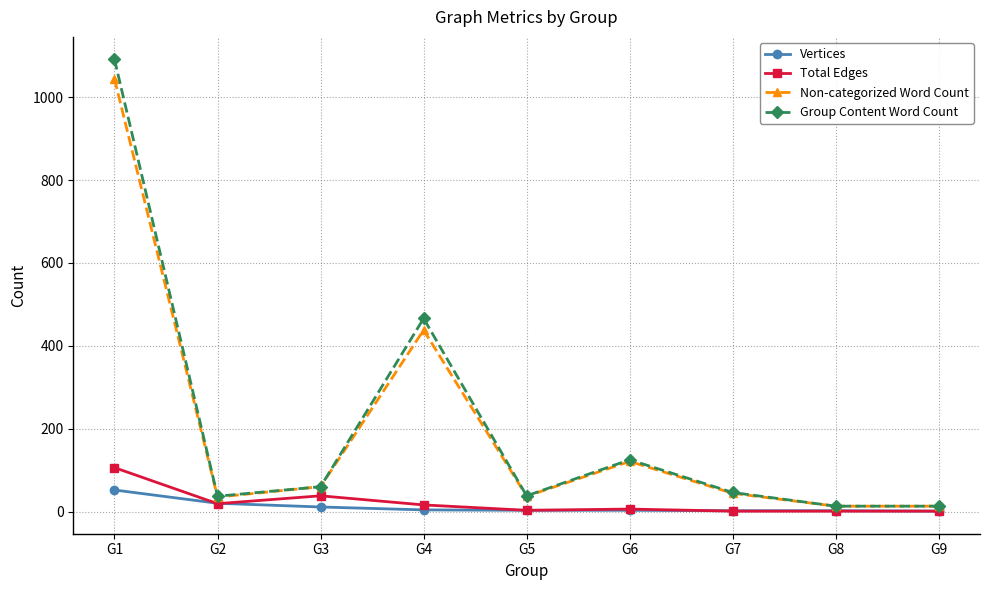

True or false: Group Content Word Count and Total Edges intersect in this chart.

False